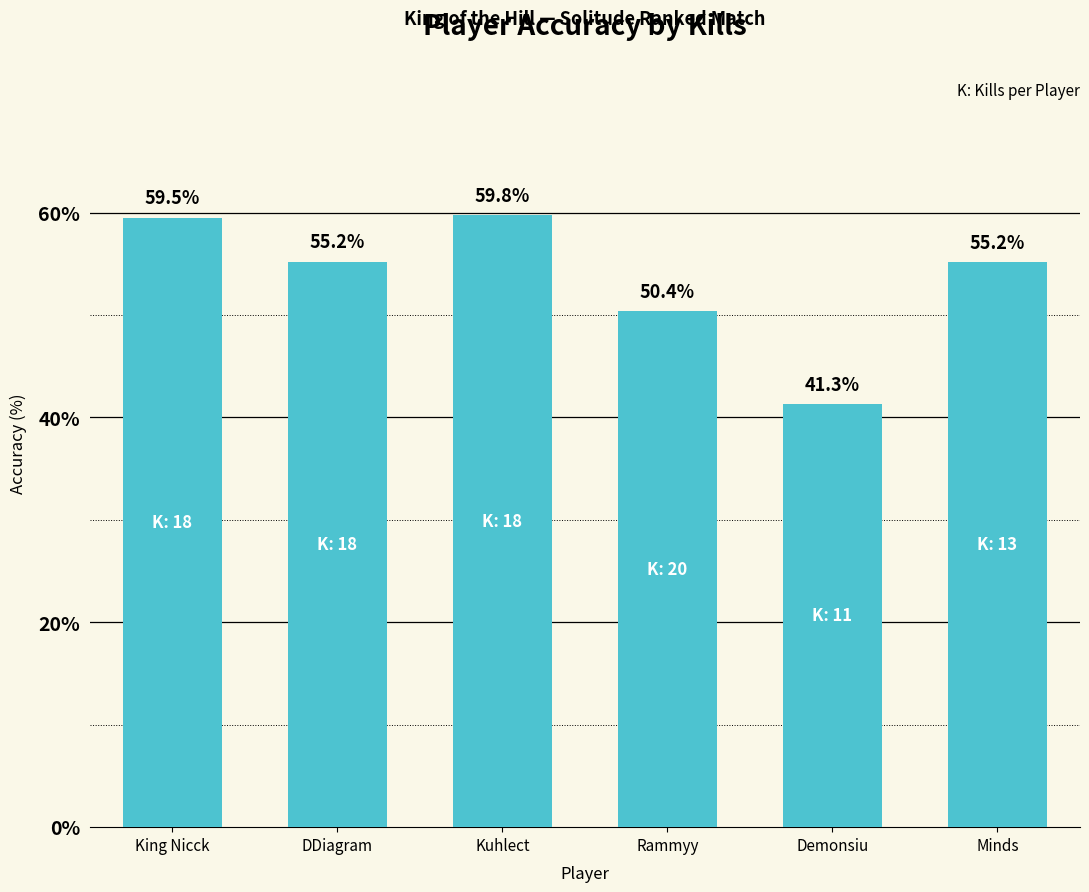

The chart shows a value of 59.8 at Kuhlect. True or false?

True